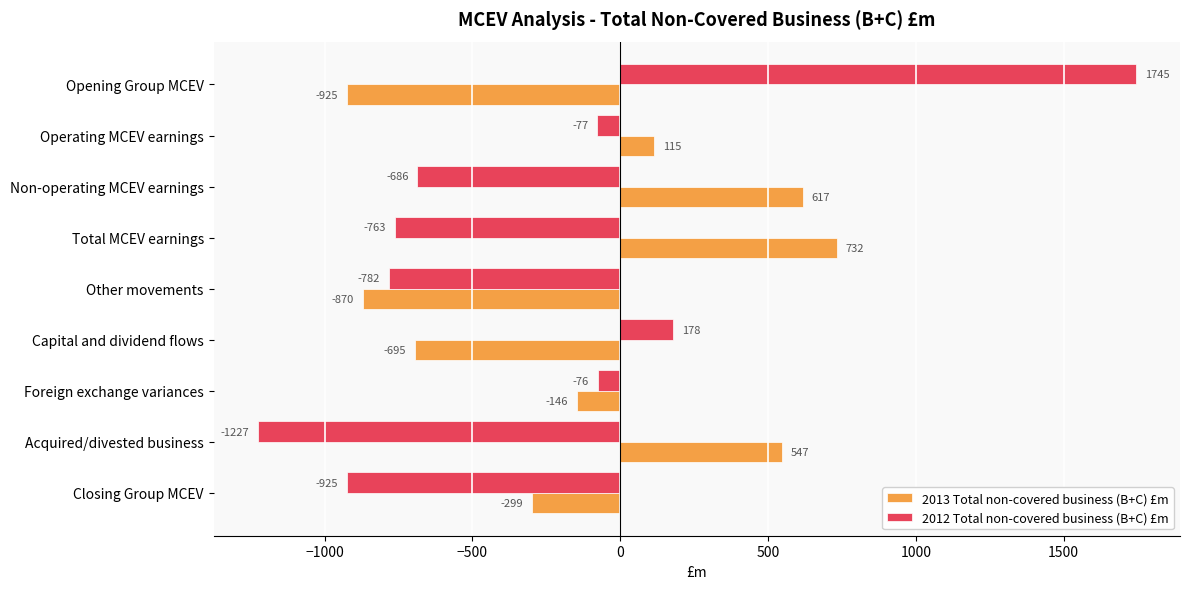

What is the average value of the 2013 Total non-covered business (B+C) £m series?

-103